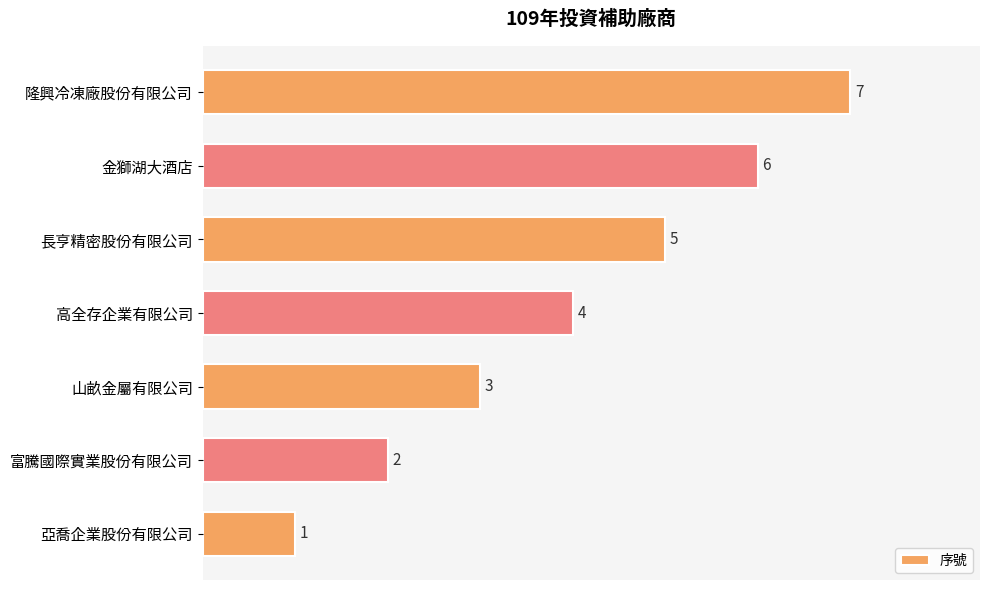

What is the minimum value shown in the chart?

1